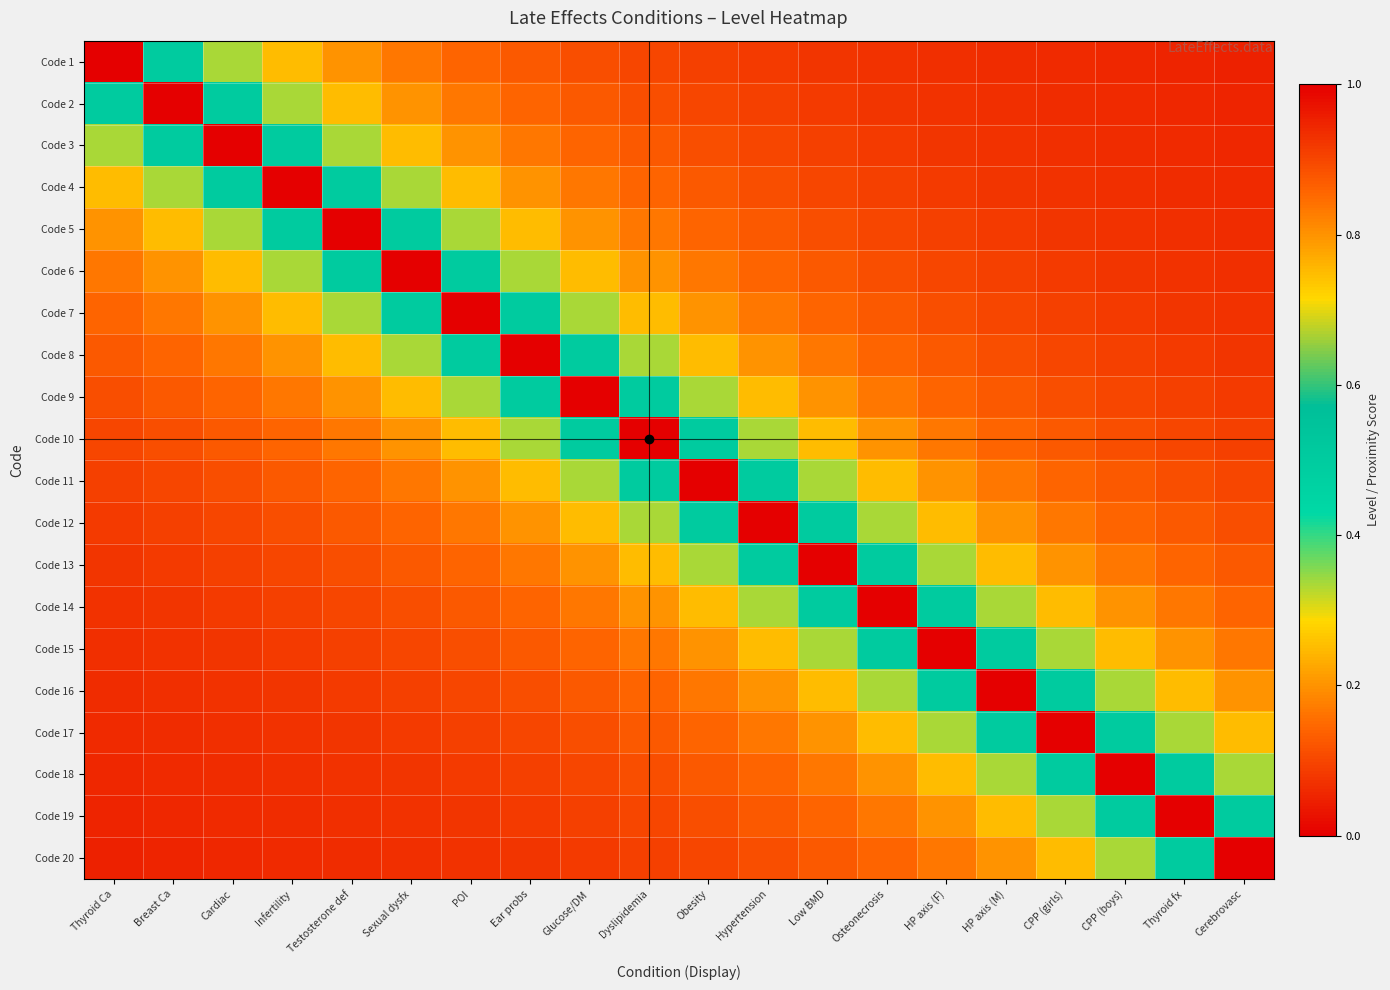

Reading left to right, what are all the values shown in this chart?

Code 1: Thyroid Ca=1.0	Breast Ca=0.5	Cardiac=0.3	Infertility=0.2	Testosterone def=0.2	Sexual dysfx=0.2	POI=0.1	Ear probs=0.1	Glucose/DM=0.1	Dyslipidemia=0.1	Obesity=0.1	Hypertension=0.1	Low BMD=0.1	Osteonecrosis=0.1	HP axis (F)=0.1	HP axis (M)=0.1	CPP (girls)=0.1	CPP (boys)=0.1	Thyroid fx=0.1	Cerebrovasc=0.1
Code 2: Thyroid Ca=0.5	Breast Ca=1.0	Cardiac=0.5	Infertility=0.3	Testosterone def=0.2	Sexual dysfx=0.2	POI=0.2	Ear probs=0.1	Glucose/DM=0.1	Dyslipidemia=0.1	Obesity=0.1	Hypertension=0.1	Low BMD=0.1	Osteonecrosis=0.1	HP axis (F)=0.1	HP axis (M)=0.1	CPP (girls)=0.1	CPP (boys)=0.1	Thyroid fx=0.1	Cerebrovasc=0.1
Code 3: Thyroid Ca=0.3	Breast Ca=0.5	Cardiac=1.0	Infertility=0.5	Testosterone def=0.3	Sexual dysfx=0.2	POI=0.2	Ear probs=0.2	Glucose/DM=0.1	Dyslipidemia=0.1	Obesity=0.1	Hypertension=0.1	Low BMD=0.1	Osteonecrosis=0.1	HP axis (F)=0.1	HP axis (M)=0.1	CPP (girls)=0.1	CPP (boys)=0.1	Thyroid fx=0.1	Cerebrovasc=0.1
Code 4: Thyroid Ca=0.2	Breast Ca=0.3	Cardiac=0.5	Infertility=1.0	Testosterone def=0.5	Sexual dysfx=0.3	POI=0.2	Ear probs=0.2	Glucose/DM=0.2	Dyslipidemia=0.1	Obesity=0.1	Hypertension=0.1	Low BMD=0.1	Osteonecrosis=0.1	HP axis (F)=0.1	HP axis (M)=0.1	CPP (girls)=0.1	CPP (boys)=0.1	Thyroid fx=0.1	Cerebrovasc=0.1
Code 5: Thyroid Ca=0.2	Breast Ca=0.2	Cardiac=0.3	Infertility=0.5	Testosterone def=1.0	Sexual dysfx=0.5	POI=0.3	Ear probs=0.2	Glucose/DM=0.2	Dyslipidemia=0.2	Obesity=0.1	Hypertension=0.1	Low BMD=0.1	Osteonecrosis=0.1	HP axis (F)=0.1	HP axis (M)=0.1	CPP (girls)=0.1	CPP (boys)=0.1	Thyroid fx=0.1	Cerebrovasc=0.1
Code 6: Thyroid Ca=0.2	Breast Ca=0.2	Cardiac=0.2	Infertility=0.3	Testosterone def=0.5	Sexual dysfx=1.0	POI=0.5	Ear probs=0.3	Glucose/DM=0.2	Dyslipidemia=0.2	Obesity=0.2	Hypertension=0.1	Low BMD=0.1	Osteonecrosis=0.1	HP axis (F)=0.1	HP axis (M)=0.1	CPP (girls)=0.1	CPP (boys)=0.1	Thyroid fx=0.1	Cerebrovasc=0.1
Code 7: Thyroid Ca=0.1	Breast Ca=0.2	Cardiac=0.2	Infertility=0.2	Testosterone def=0.3	Sexual dysfx=0.5	POI=1.0	Ear probs=0.5	Glucose/DM=0.3	Dyslipidemia=0.2	Obesity=0.2	Hypertension=0.2	Low BMD=0.1	Osteonecrosis=0.1	HP axis (F)=0.1	HP axis (M)=0.1	CPP (girls)=0.1	CPP (boys)=0.1	Thyroid fx=0.1	Cerebrovasc=0.1
Code 8: Thyroid Ca=0.1	Breast Ca=0.1	Cardiac=0.2	Infertility=0.2	Testosterone def=0.2	Sexual dysfx=0.3	POI=0.5	Ear probs=1.0	Glucose/DM=0.5	Dyslipidemia=0.3	Obesity=0.2	Hypertension=0.2	Low BMD=0.2	Osteonecrosis=0.1	HP axis (F)=0.1	HP axis (M)=0.1	CPP (girls)=0.1	CPP (boys)=0.1	Thyroid fx=0.1	Cerebrovasc=0.1
Code 9: Thyroid Ca=0.1	Breast Ca=0.1	Cardiac=0.1	Infertility=0.2	Testosterone def=0.2	Sexual dysfx=0.2	POI=0.3	Ear probs=0.5	Glucose/DM=1.0	Dyslipidemia=0.5	Obesity=0.3	Hypertension=0.2	Low BMD=0.2	Osteonecrosis=0.2	HP axis (F)=0.1	HP axis (M)=0.1	CPP (girls)=0.1	CPP (boys)=0.1	Thyroid fx=0.1	Cerebrovasc=0.1
Code 10: Thyroid Ca=0.1	Breast Ca=0.1	Cardiac=0.1	Infertility=0.1	Testosterone def=0.2	Sexual dysfx=0.2	POI=0.2	Ear probs=0.3	Glucose/DM=0.5	Dyslipidemia=1.0	Obesity=0.5	Hypertension=0.3	Low BMD=0.2	Osteonecrosis=0.2	HP axis (F)=0.2	HP axis (M)=0.1	CPP (girls)=0.1	CPP (boys)=0.1	Thyroid fx=0.1	Cerebrovasc=0.1
Code 11: Thyroid Ca=0.1	Breast Ca=0.1	Cardiac=0.1	Infertility=0.1	Testosterone def=0.1	Sexual dysfx=0.2	POI=0.2	Ear probs=0.2	Glucose/DM=0.3	Dyslipidemia=0.5	Obesity=1.0	Hypertension=0.5	Low BMD=0.3	Osteonecrosis=0.2	HP axis (F)=0.2	HP axis (M)=0.2	CPP (girls)=0.1	CPP (boys)=0.1	Thyroid fx=0.1	Cerebrovasc=0.1
Code 12: Thyroid Ca=0.1	Breast Ca=0.1	Cardiac=0.1	Infertility=0.1	Testosterone def=0.1	Sexual dysfx=0.1	POI=0.2	Ear probs=0.2	Glucose/DM=0.2	Dyslipidemia=0.3	Obesity=0.5	Hypertension=1.0	Low BMD=0.5	Osteonecrosis=0.3	HP axis (F)=0.2	HP axis (M)=0.2	CPP (girls)=0.2	CPP (boys)=0.1	Thyroid fx=0.1	Cerebrovasc=0.1
Code 13: Thyroid Ca=0.1	Breast Ca=0.1	Cardiac=0.1	Infertility=0.1	Testosterone def=0.1	Sexual dysfx=0.1	POI=0.1	Ear probs=0.2	Glucose/DM=0.2	Dyslipidemia=0.2	Obesity=0.3	Hypertension=0.5	Low BMD=1.0	Osteonecrosis=0.5	HP axis (F)=0.3	HP axis (M)=0.2	CPP (girls)=0.2	CPP (boys)=0.2	Thyroid fx=0.1	Cerebrovasc=0.1
Code 14: Thyroid Ca=0.1	Breast Ca=0.1	Cardiac=0.1	Infertility=0.1	Testosterone def=0.1	Sexual dysfx=0.1	POI=0.1	Ear probs=0.1	Glucose/DM=0.2	Dyslipidemia=0.2	Obesity=0.2	Hypertension=0.3	Low BMD=0.5	Osteonecrosis=1.0	HP axis (F)=0.5	HP axis (M)=0.3	CPP (girls)=0.2	CPP (boys)=0.2	Thyroid fx=0.2	Cerebrovasc=0.1
Code 15: Thyroid Ca=0.1	Breast Ca=0.1	Cardiac=0.1	Infertility=0.1	Testosterone def=0.1	Sexual dysfx=0.1	POI=0.1	Ear probs=0.1	Glucose/DM=0.1	Dyslipidemia=0.2	Obesity=0.2	Hypertension=0.2	Low BMD=0.3	Osteonecrosis=0.5	HP axis (F)=1.0	HP axis (M)=0.5	CPP (girls)=0.3	CPP (boys)=0.2	Thyroid fx=0.2	Cerebrovasc=0.2
Code 16: Thyroid Ca=0.1	Breast Ca=0.1	Cardiac=0.1	Infertility=0.1	Testosterone def=0.1	Sexual dysfx=0.1	POI=0.1	Ear probs=0.1	Glucose/DM=0.1	Dyslipidemia=0.1	Obesity=0.2	Hypertension=0.2	Low BMD=0.2	Osteonecrosis=0.3	HP axis (F)=0.5	HP axis (M)=1.0	CPP (girls)=0.5	CPP (boys)=0.3	Thyroid fx=0.2	Cerebrovasc=0.2
Code 17: Thyroid Ca=0.1	Breast Ca=0.1	Cardiac=0.1	Infertility=0.1	Testosterone def=0.1	Sexual dysfx=0.1	POI=0.1	Ear probs=0.1	Glucose/DM=0.1	Dyslipidemia=0.1	Obesity=0.1	Hypertension=0.2	Low BMD=0.2	Osteonecrosis=0.2	HP axis (F)=0.3	HP axis (M)=0.5	CPP (girls)=1.0	CPP (boys)=0.5	Thyroid fx=0.3	Cerebrovasc=0.2
Code 18: Thyroid Ca=0.1	Breast Ca=0.1	Cardiac=0.1	Infertility=0.1	Testosterone def=0.1	Sexual dysfx=0.1	POI=0.1	Ear probs=0.1	Glucose/DM=0.1	Dyslipidemia=0.1	Obesity=0.1	Hypertension=0.1	Low BMD=0.2	Osteonecrosis=0.2	HP axis (F)=0.2	HP axis (M)=0.3	CPP (girls)=0.5	CPP (boys)=1.0	Thyroid fx=0.5	Cerebrovasc=0.3
Code 19: Thyroid Ca=0.1	Breast Ca=0.1	Cardiac=0.1	Infertility=0.1	Testosterone def=0.1	Sexual dysfx=0.1	POI=0.1	Ear probs=0.1	Glucose/DM=0.1	Dyslipidemia=0.1	Obesity=0.1	Hypertension=0.1	Low BMD=0.1	Osteonecrosis=0.2	HP axis (F)=0.2	HP axis (M)=0.2	CPP (girls)=0.3	CPP (boys)=0.5	Thyroid fx=1.0	Cerebrovasc=0.5
Code 20: Thyroid Ca=0.1	Breast Ca=0.1	Cardiac=0.1	Infertility=0.1	Testosterone def=0.1	Sexual dysfx=0.1	POI=0.1	Ear probs=0.1	Glucose/DM=0.1	Dyslipidemia=0.1	Obesity=0.1	Hypertension=0.1	Low BMD=0.1	Osteonecrosis=0.1	HP axis (F)=0.2	HP axis (M)=0.2	CPP (girls)=0.2	CPP (boys)=0.3	Thyroid fx=0.5	Cerebrovasc=1.0